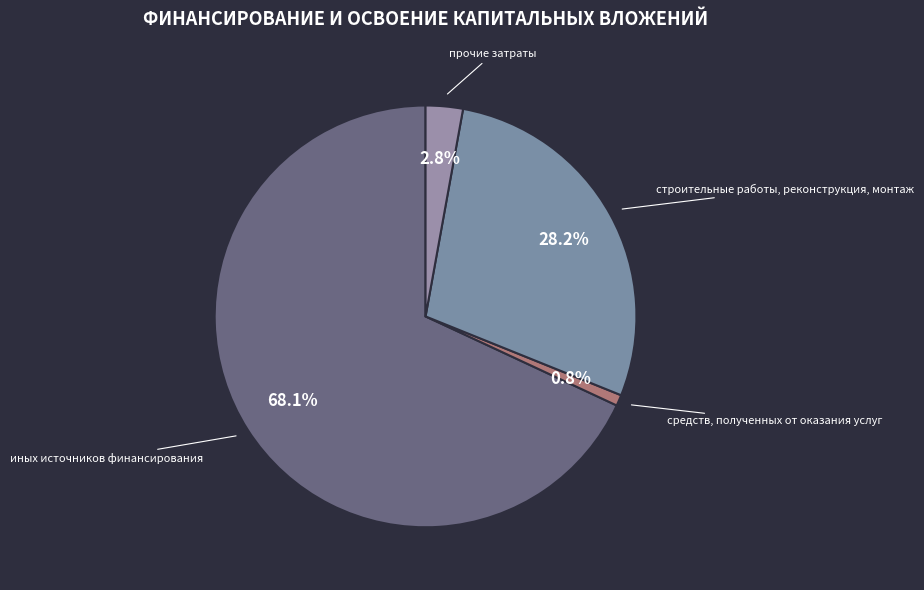

Which has a higher value, иных источников финансирования or средств, полученных от оказания услуг?

иных источников финансирования